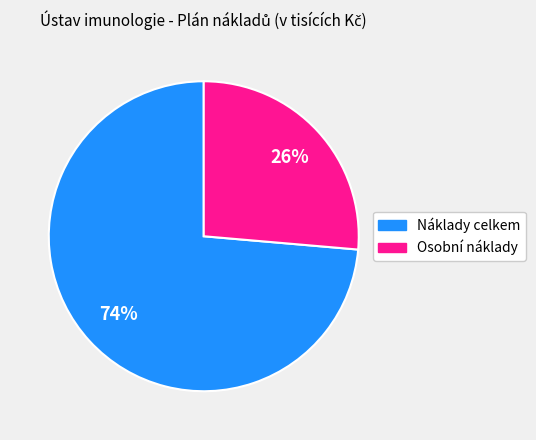

What is the ratio of the value at Náklady celkem to the value at Osobní náklady?

2.8